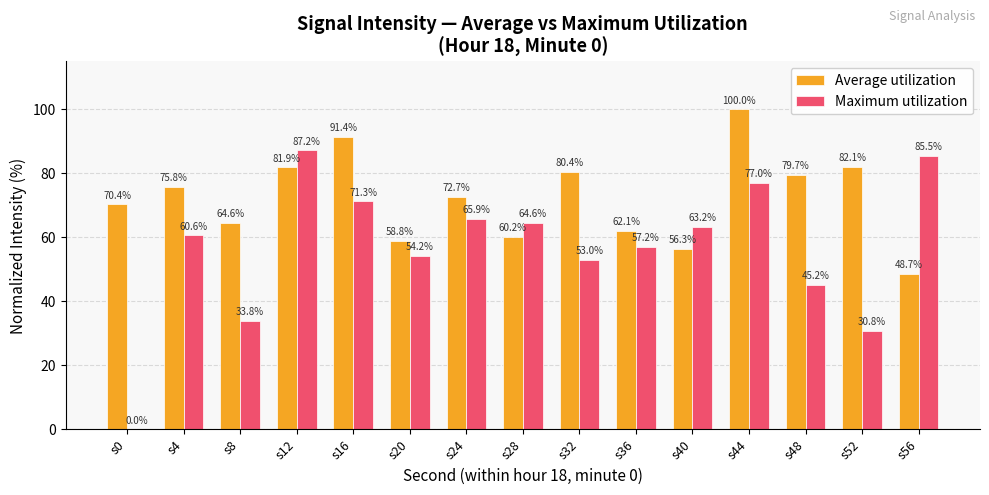

Reading left to right, list all the values displayed in this chart.

Average utilization: 70.4	75.8	64.6	81.9	91.4	58.8	72.7	60.2	80.4	62.1	56.3	100.0	79.7	82.1	48.7
Maximum utilization: 0.0	60.6	33.8	87.2	71.3	54.2	65.9	64.6	53.0	57.2	63.2	77.0	45.2	30.8	85.5